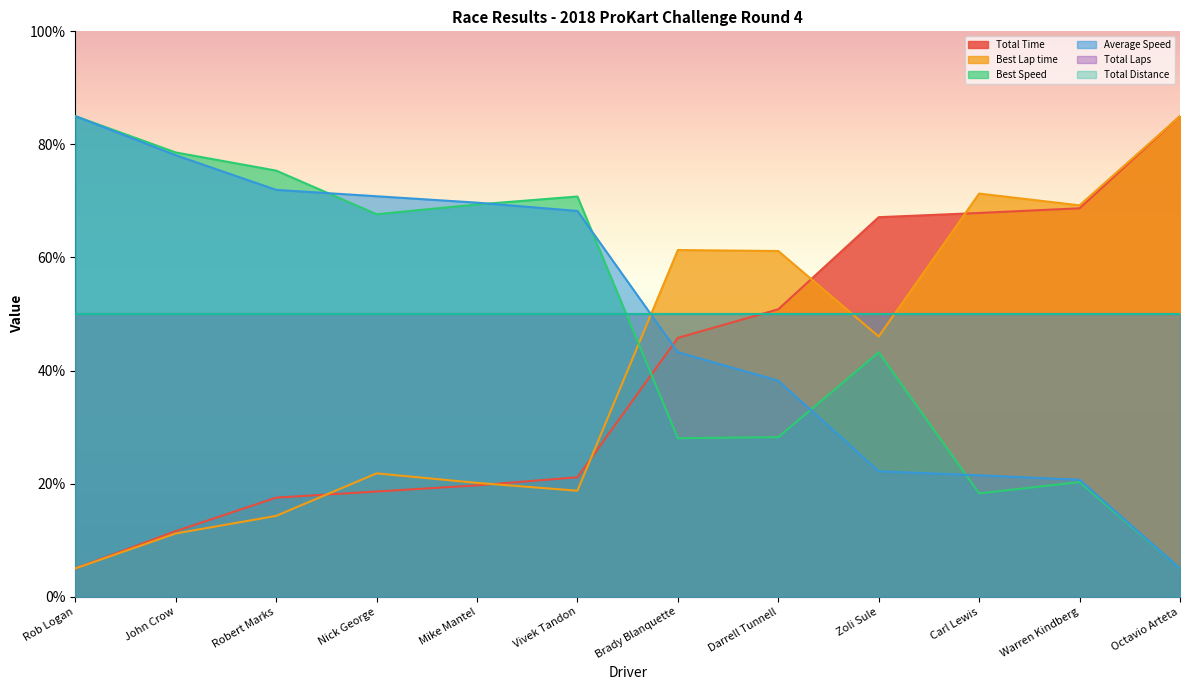

Reading left to right, extract all data points from this chart.

Total Time: 5.0	11.6	17.5	18.6	19.7	21.1	45.8	50.8	67.1	67.9	68.7	85.0
Best Lap time: 5.0	11.2	14.3	21.8	20.1	18.7	61.3	61.1	46.0	71.3	69.2	85.0
Best Speed: 85.0	78.6	75.4	67.7	69.4	70.8	28.0	28.2	43.2	18.3	20.3	5.0
Average Speed: 85.0	78.1	72.0	70.8	69.7	68.2	43.2	38.2	22.2	21.5	20.7	5.0